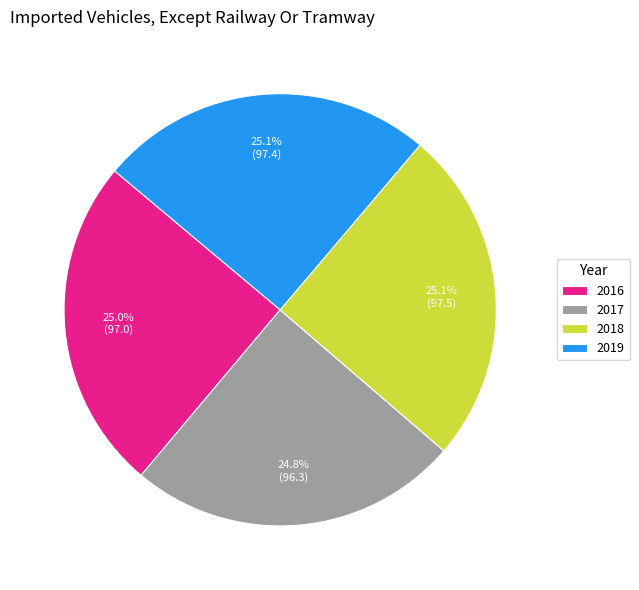

What is the ratio of the value at 2019 to the value at 2016?

1.0